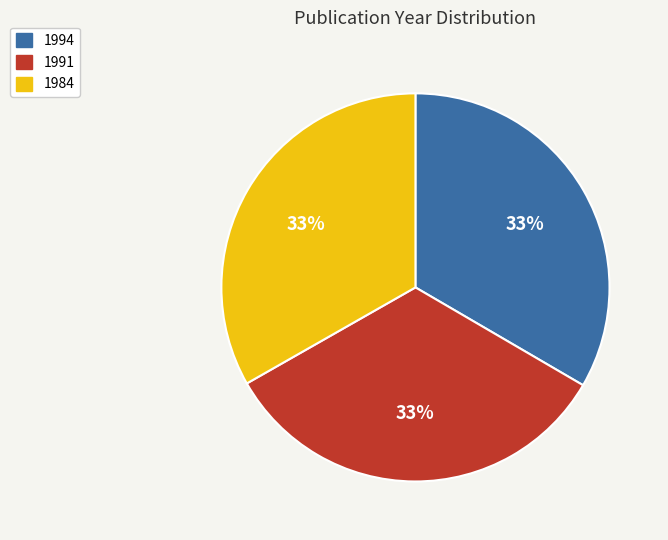

Approximately how many times larger is the value at 1991 compared to 1994?

1.0